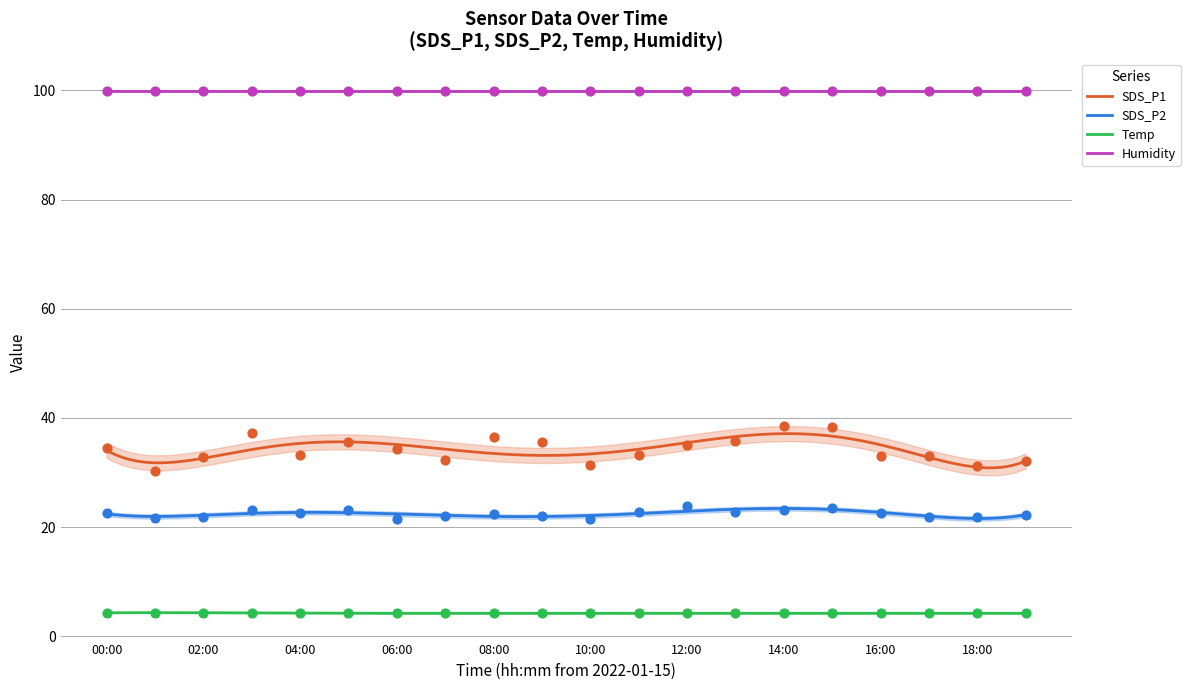

Is the value of SDS_P2 at 16:00 greater than the value of SDS_P1 at 09:00?

No